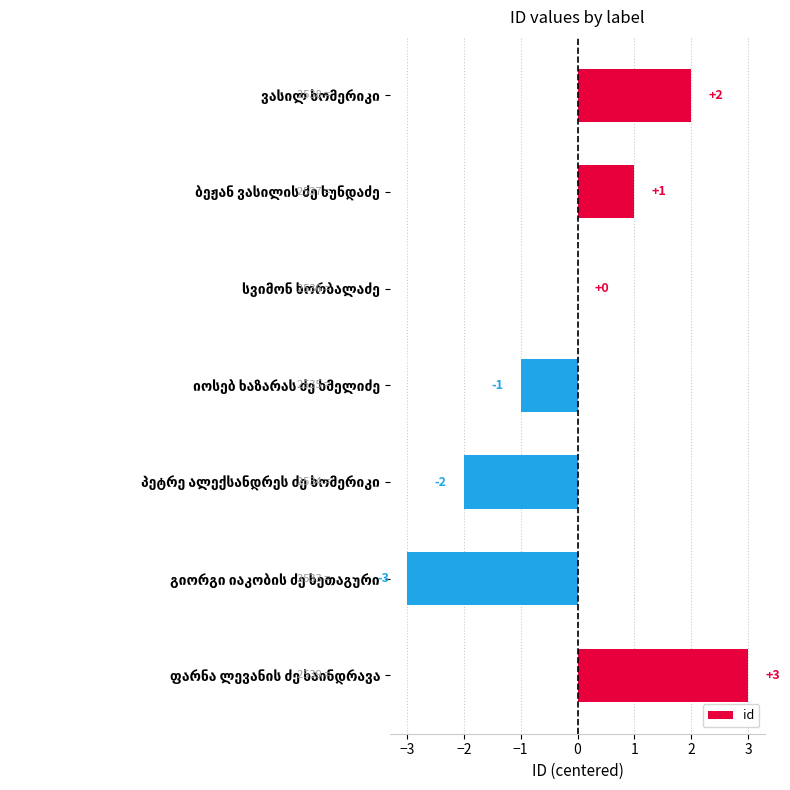

What is the maximum value shown in the chart?

3